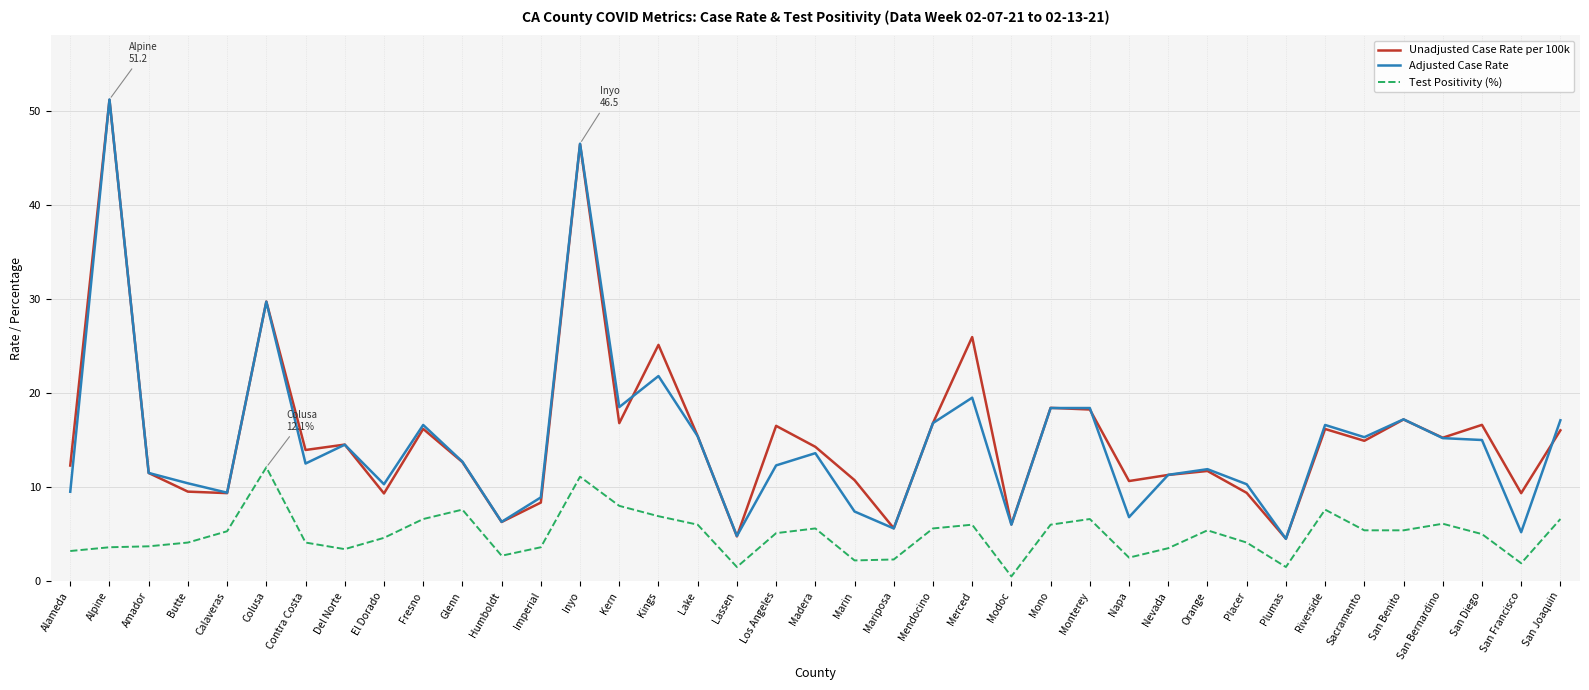

True or false: Unadjusted Case Rate per 100k has more than 1 points higher than both neighbors.

True